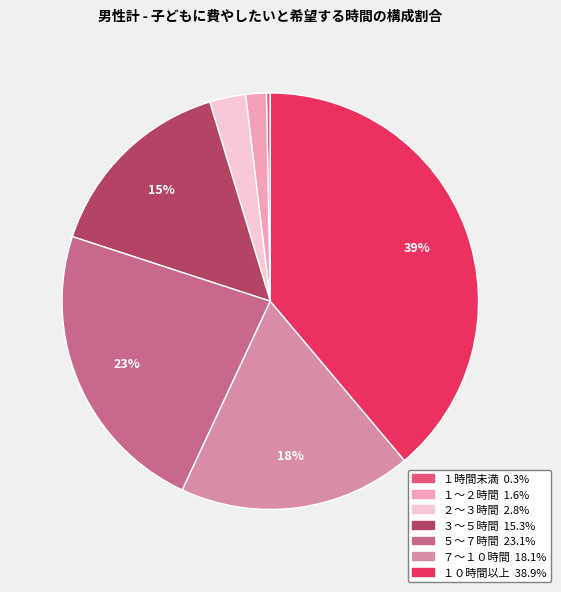

Is １時間未満 the majority of the pie?

No